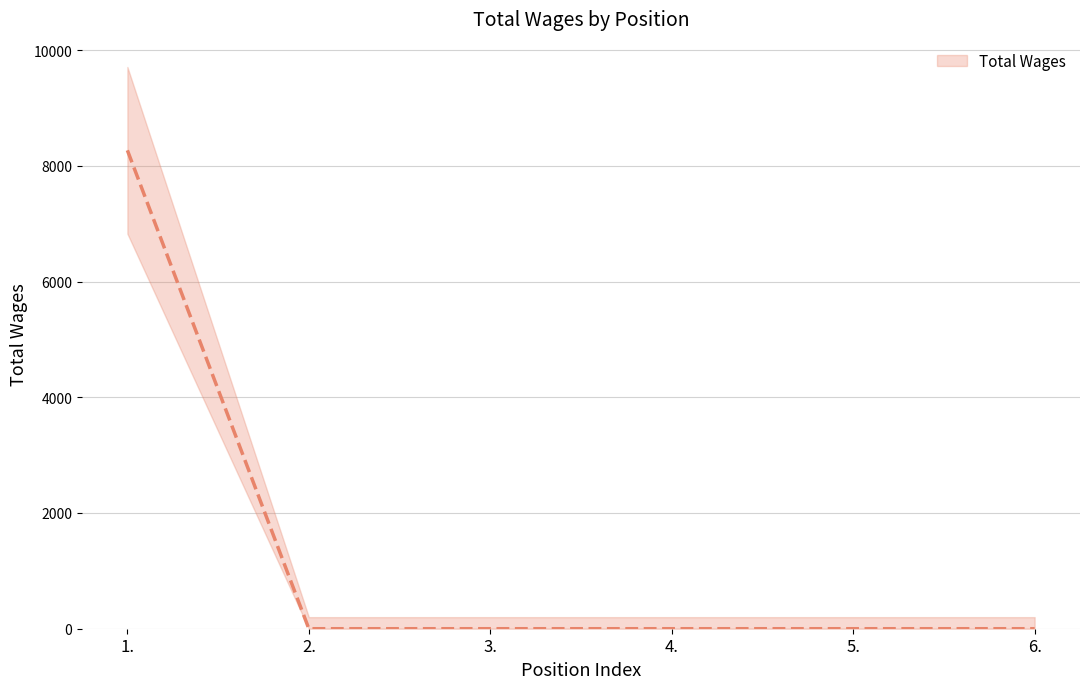

What is the greatest value displayed?

8267